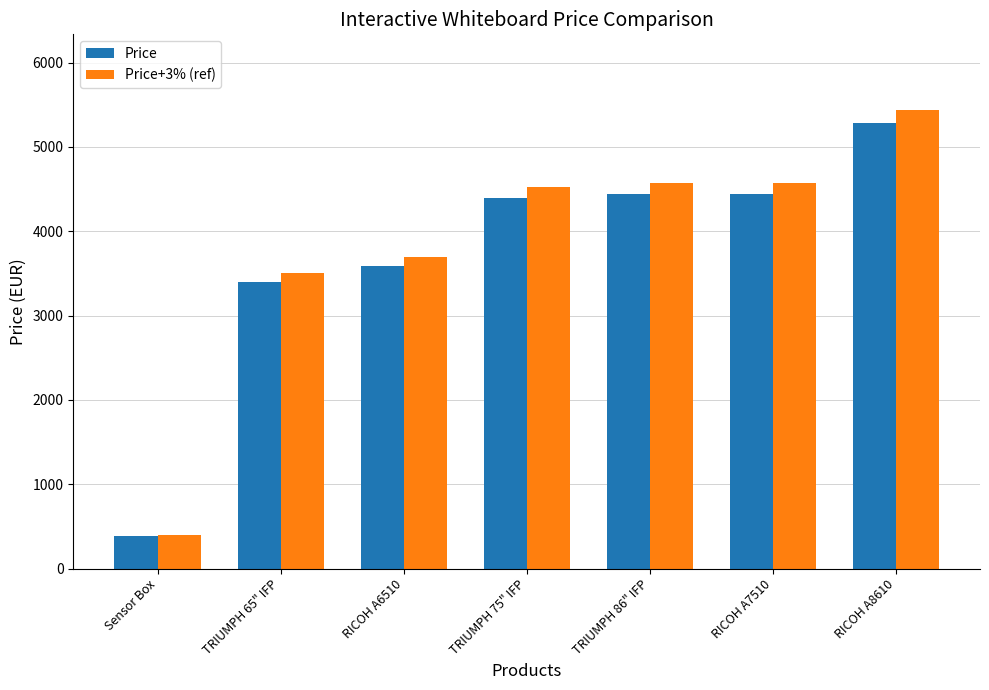

The Price series shows 3239.2 at RICOH A8610. True or false?

False